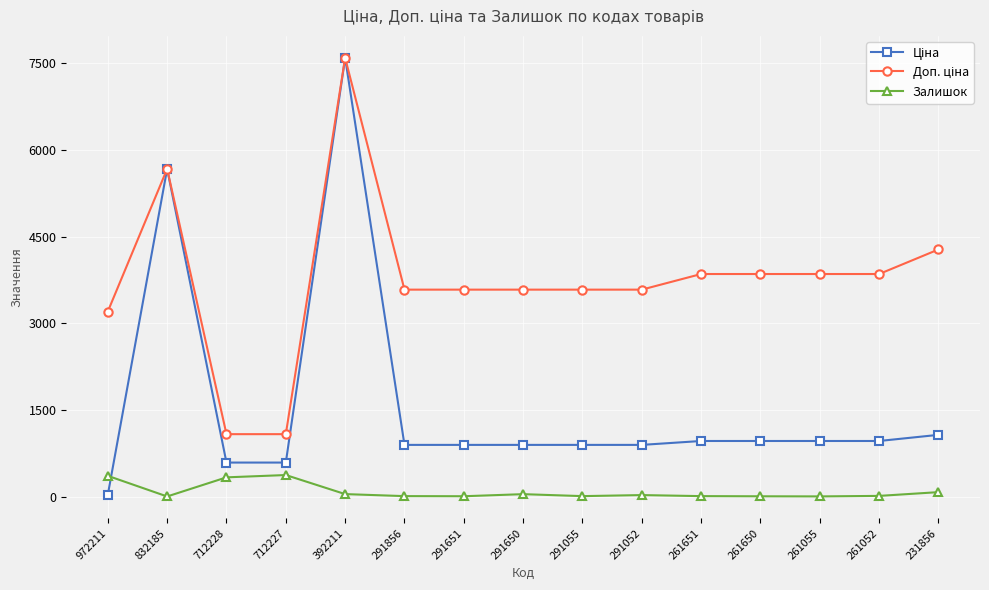

Where is the first local minimum for Залишок?

832185